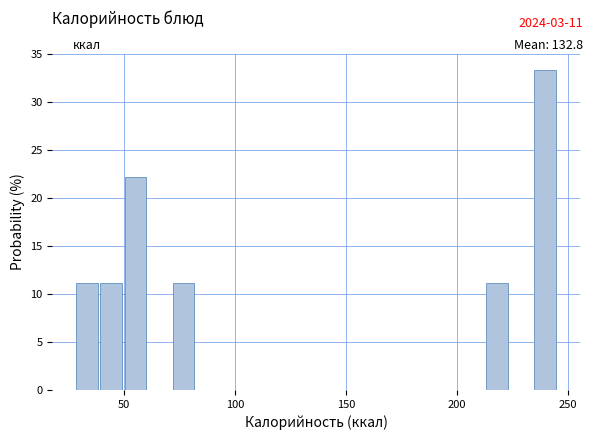

Read against the x-axis, roughly where is the centre of the tallest bar?

240